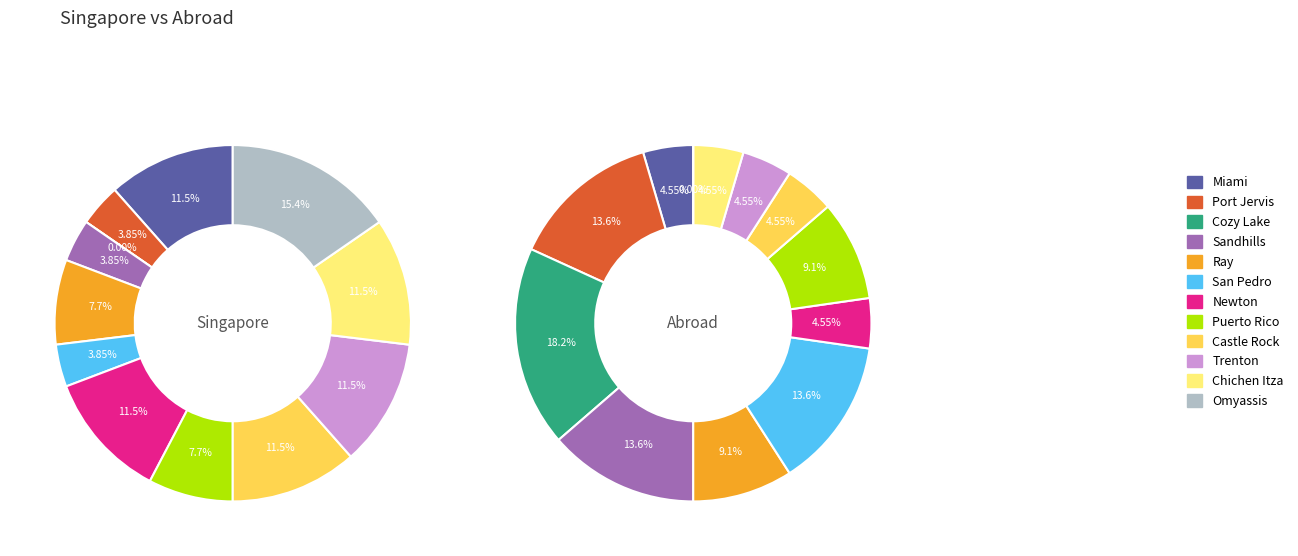

How many segments does this pie chart have?

12